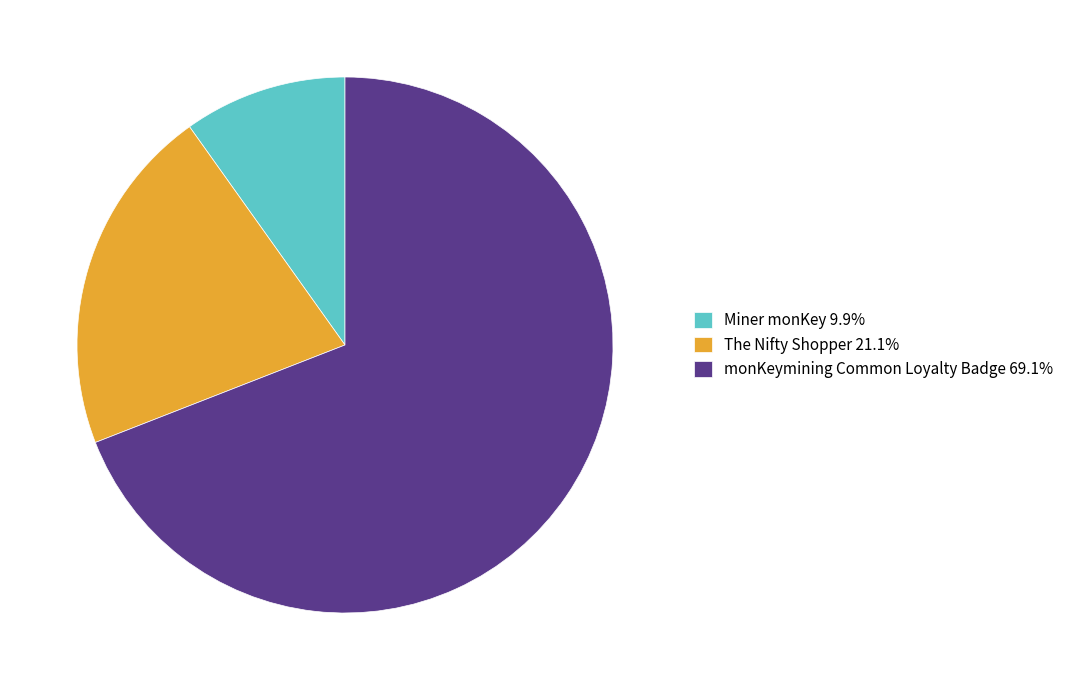

Approximately how many times larger is the value at Miner monKey compared to The Nifty Shopper?

0.5